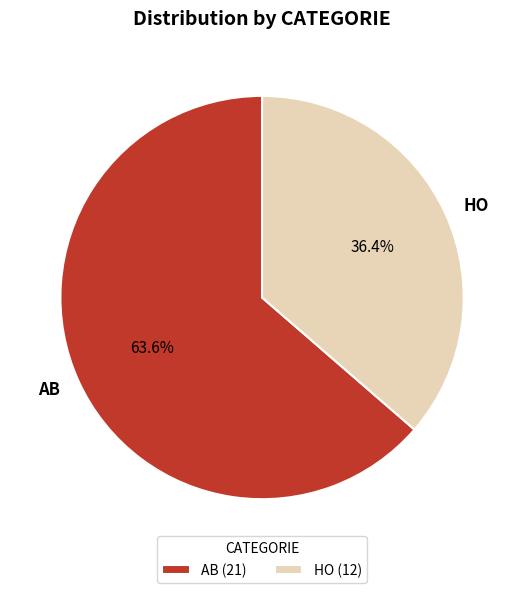

To the nearest percent, what portion does AB represent?

64%